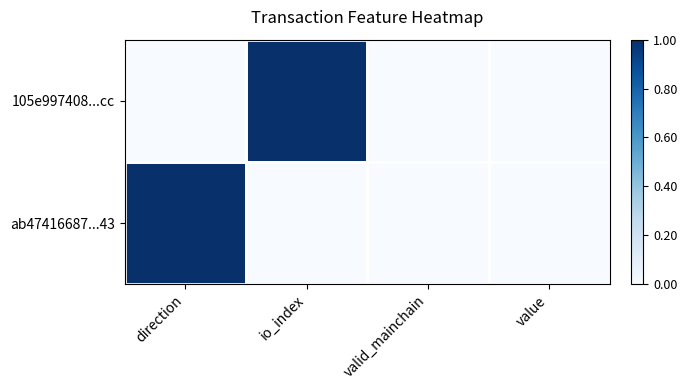

At which category is the sum across all series the highest?

direction